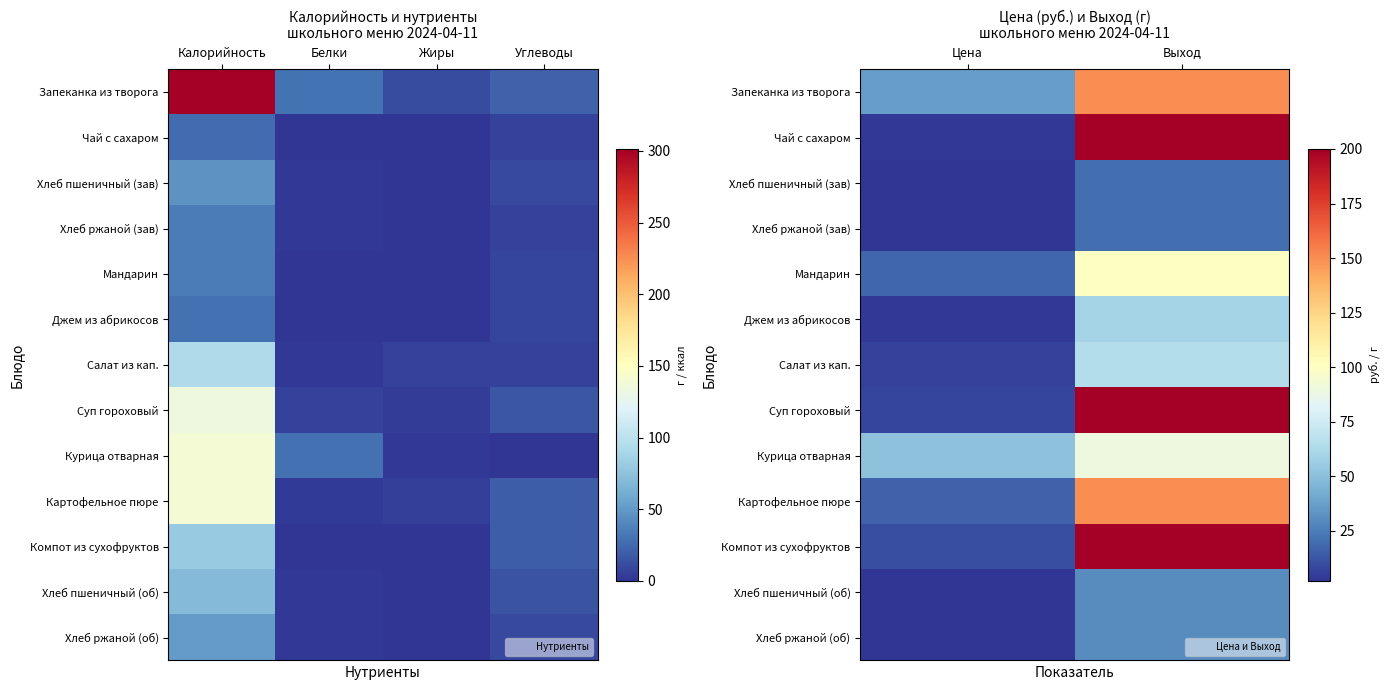

Rank the series by their maximum value, from highest to lowest.

Чай с сахаром, Суп гороховый, Компот из сухофруктов, Запеканка из творога, Картофельное пюре, Мандарин, Курица отварная, Салат из кап., Джем из абрикосов, Хлеб пшеничный (об), Хлеб ржаной (об), Хлеб пшеничный (зав), Хлеб ржаной (зав)